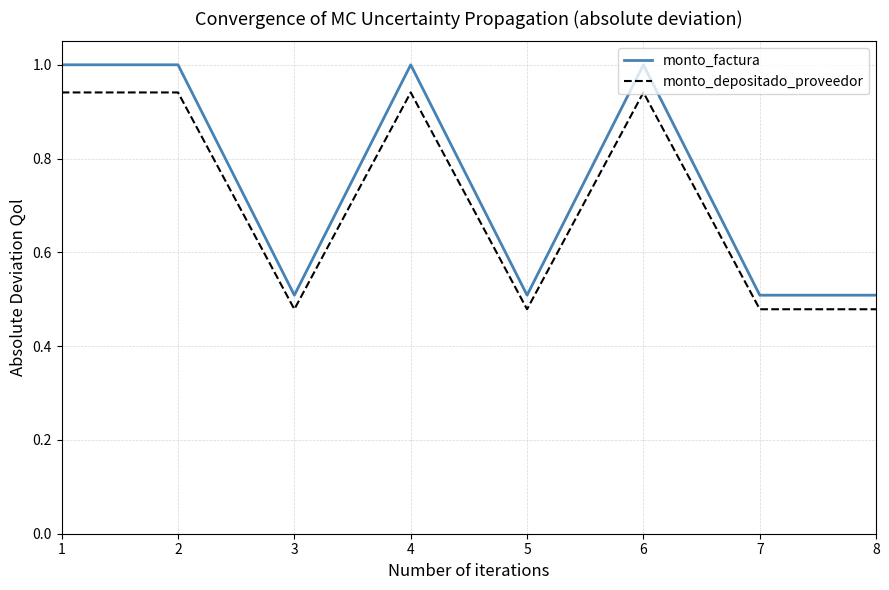

True or false: monto_depositado_proveedor and monto_factura intersect in this chart.

False